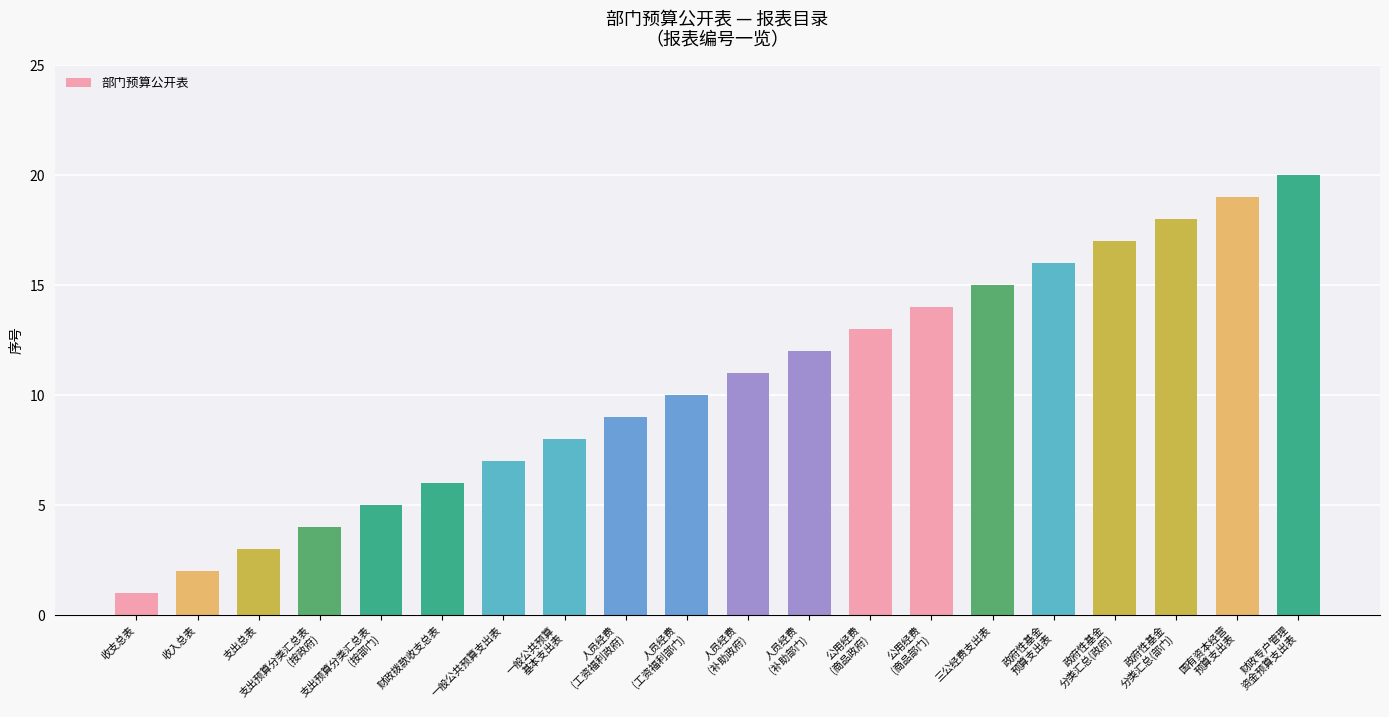

What is the label of the 6th bar from the left?

财政拨款收支总表